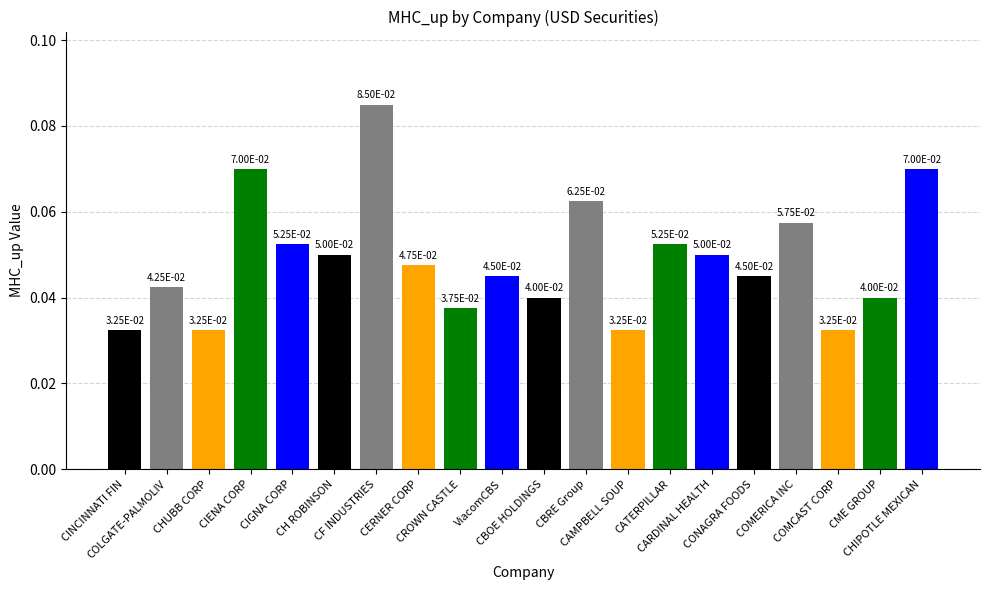

What is the sum of all values?

1.0